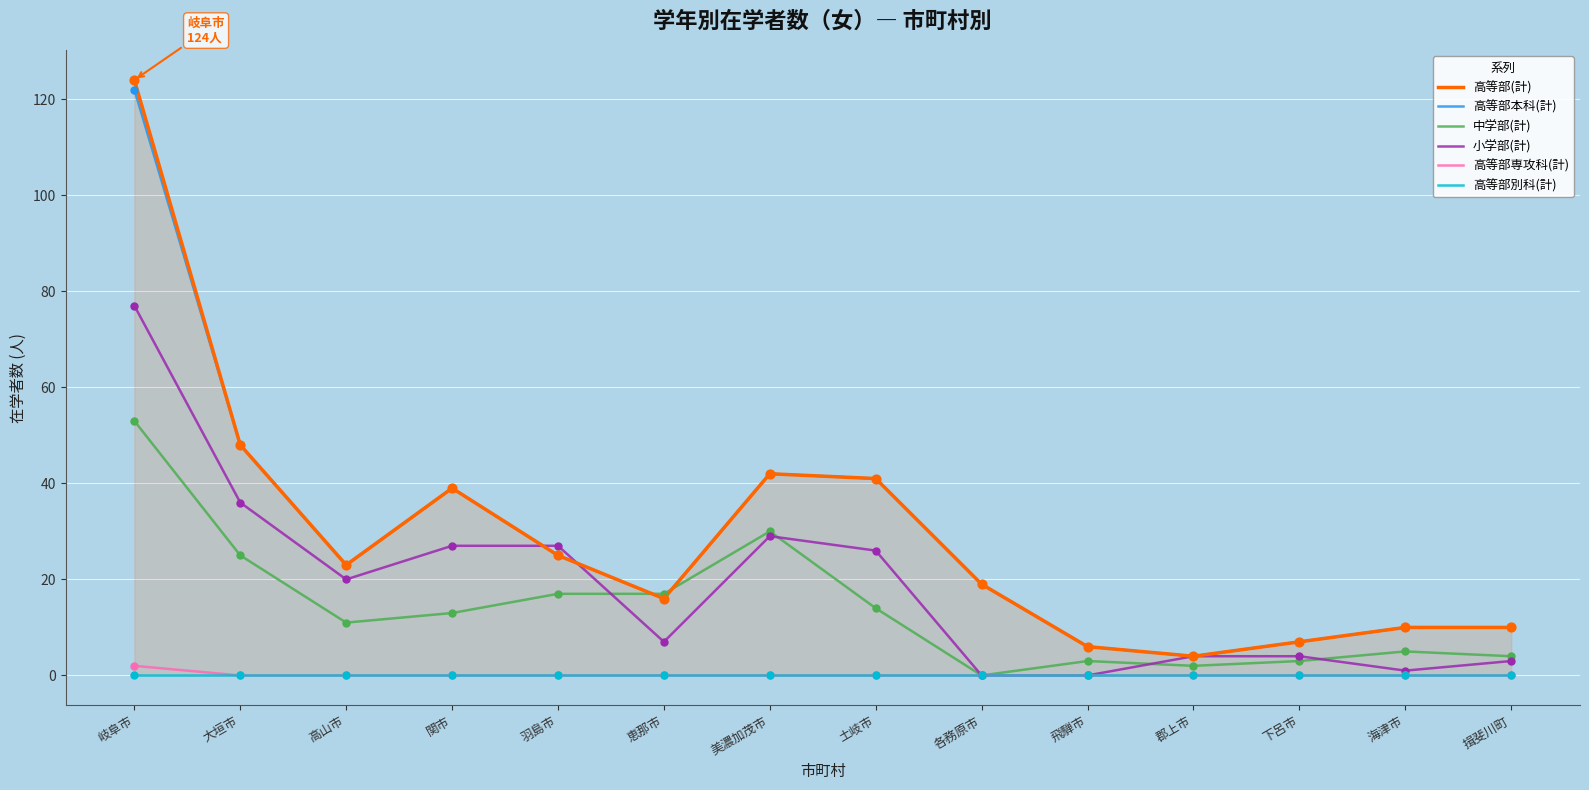

Is the value of 小学部(計) at 高山市 greater than the value of 中学部(計) at 海津市?

Yes